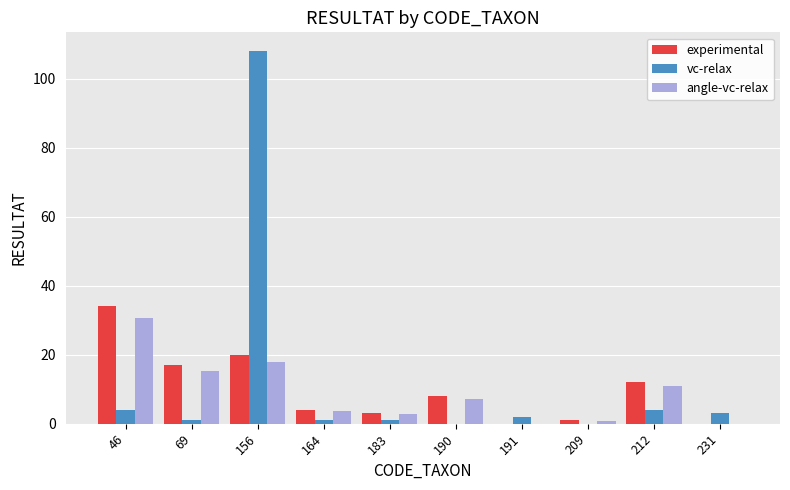

The value of angle-vc-relax at 183 is 2.7. True or false?

True